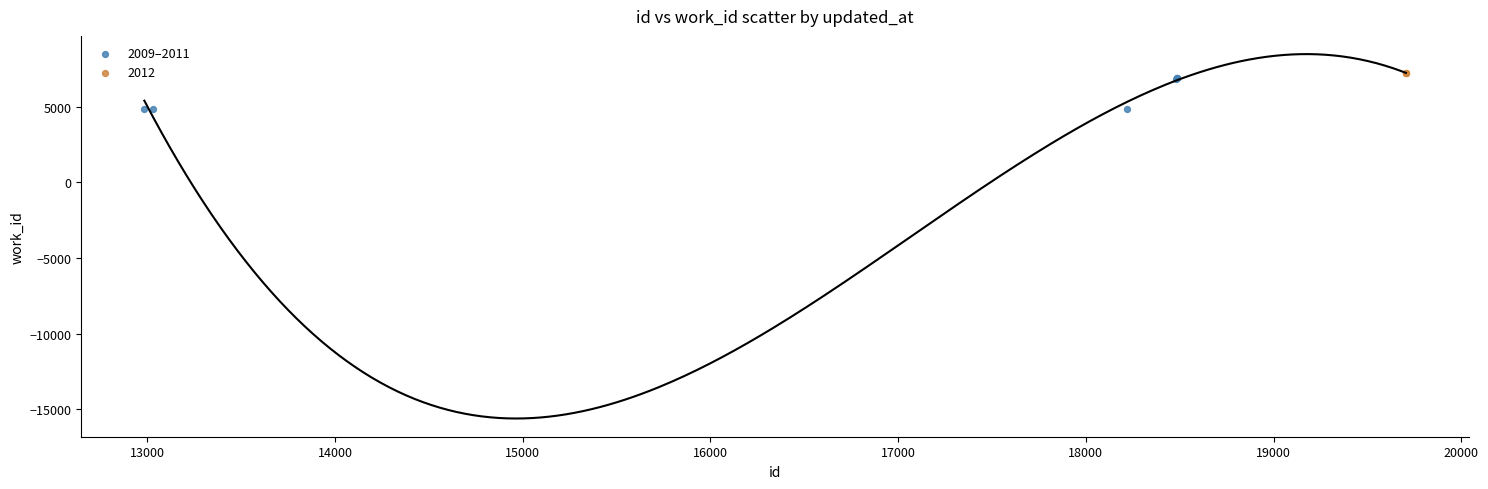

Which series reaches the minimum Y coordinate?

2009–2011